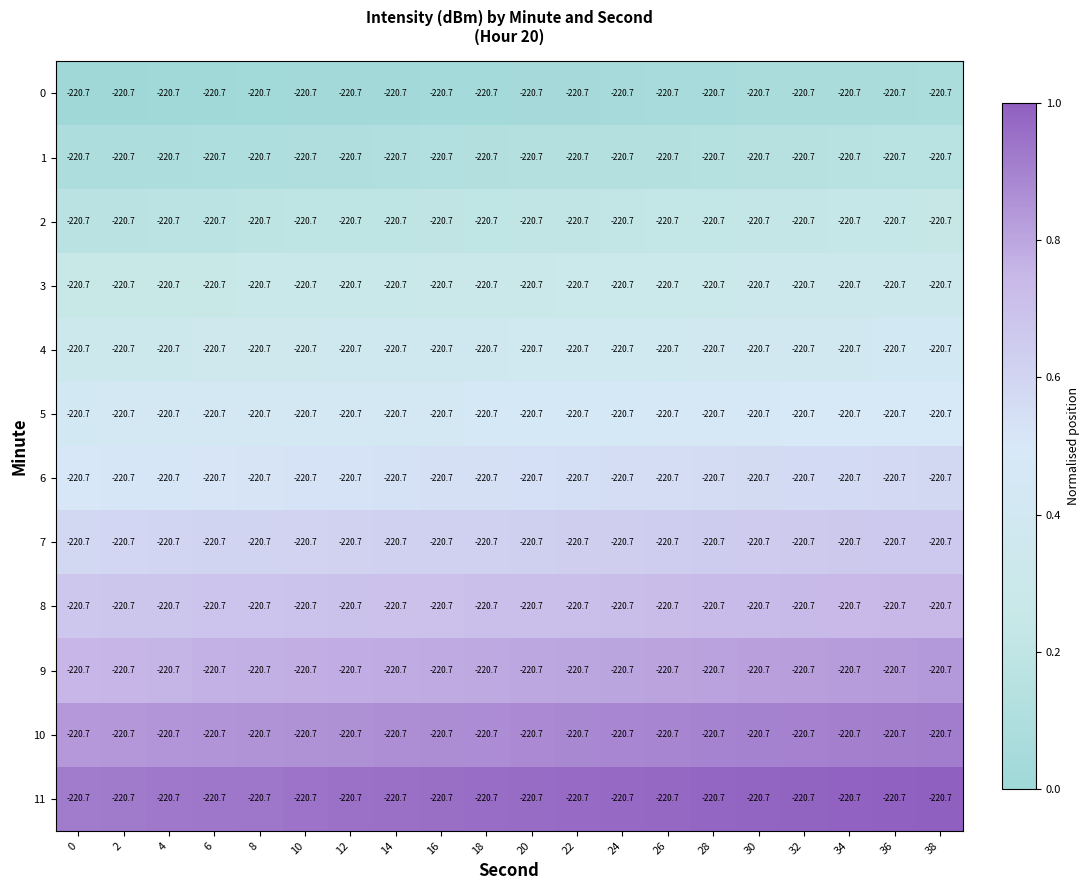

How many distinct data groups are displayed?

12